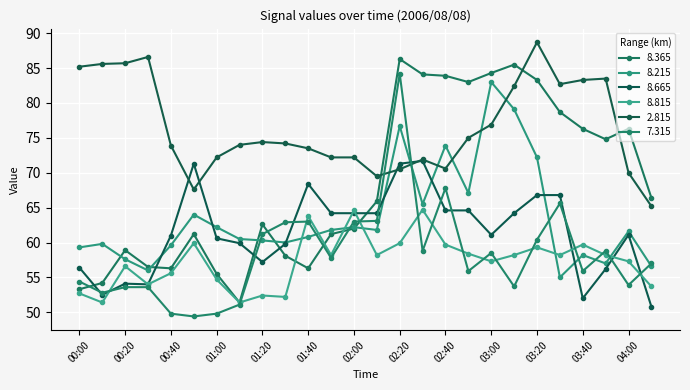

How many data points in 8.365 are less than 65?

13